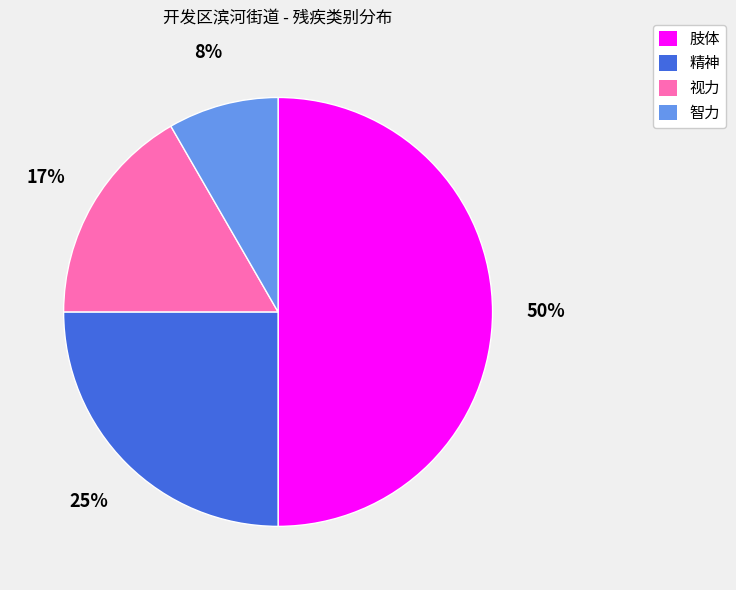

Combined, do 智力 and 视力 account for over 50%?

No